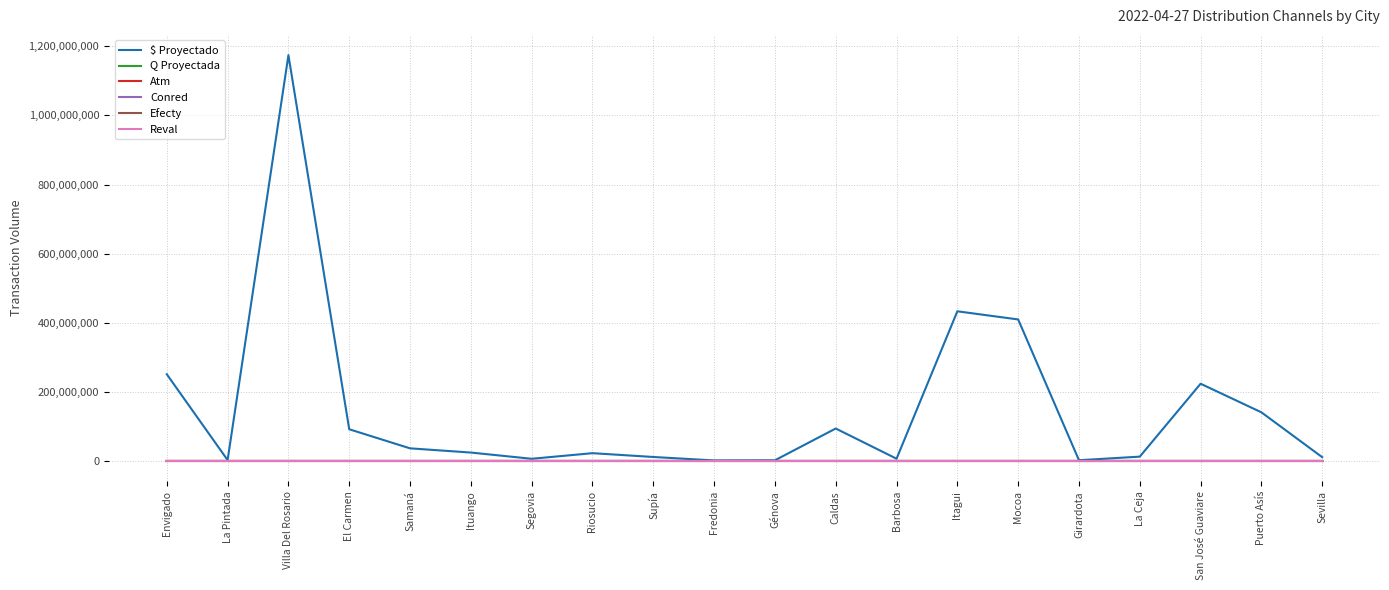

At which category is the sum across all series the highest?

Villa Del Rosario